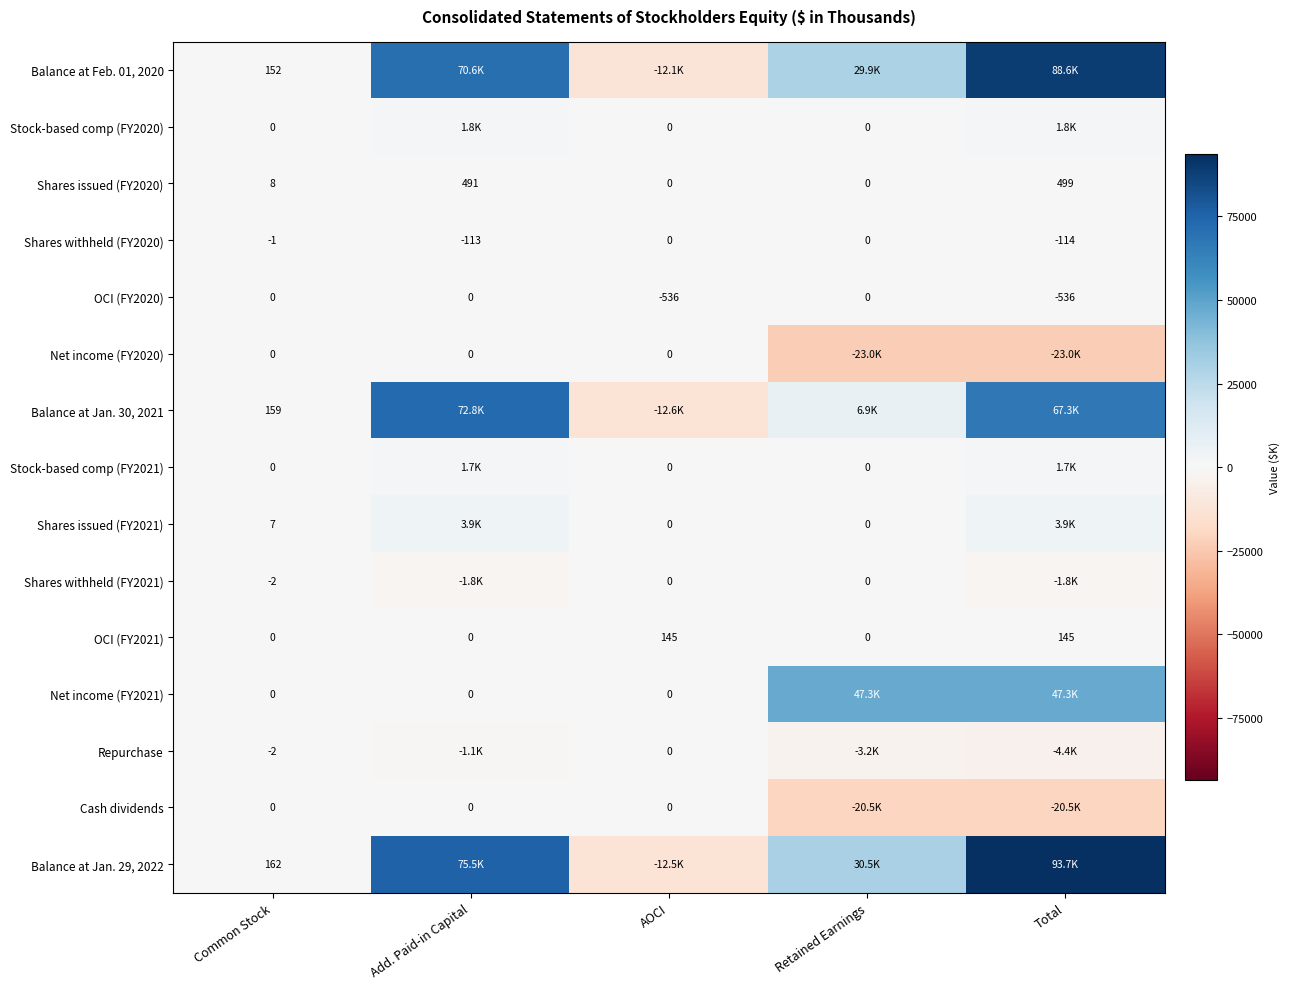

The value of OCI (FY2021) at Add. Paid-in Capital is 0. True or false?

True